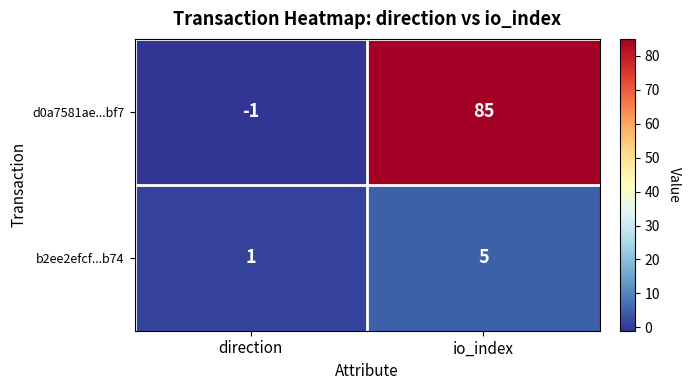

The b2ee2efcf...b74 series shows 1 at direction. True or false?

True